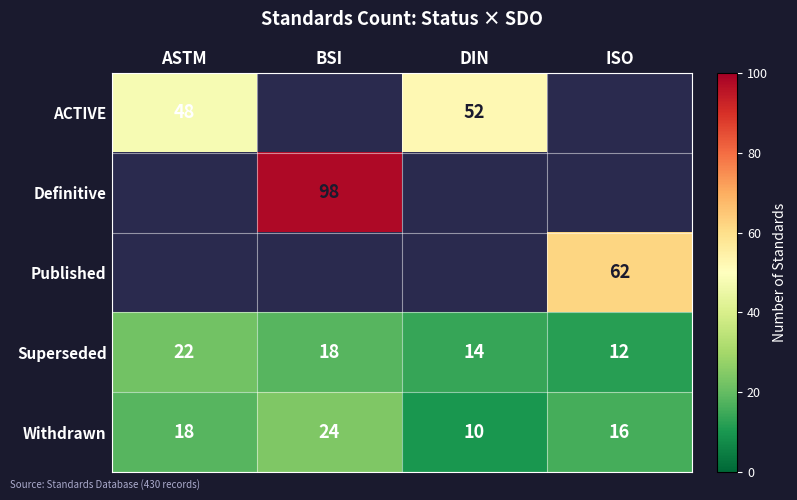

Rank the categories by Withdrawn value from highest to lowest.

BSI, ASTM, ISO, DIN